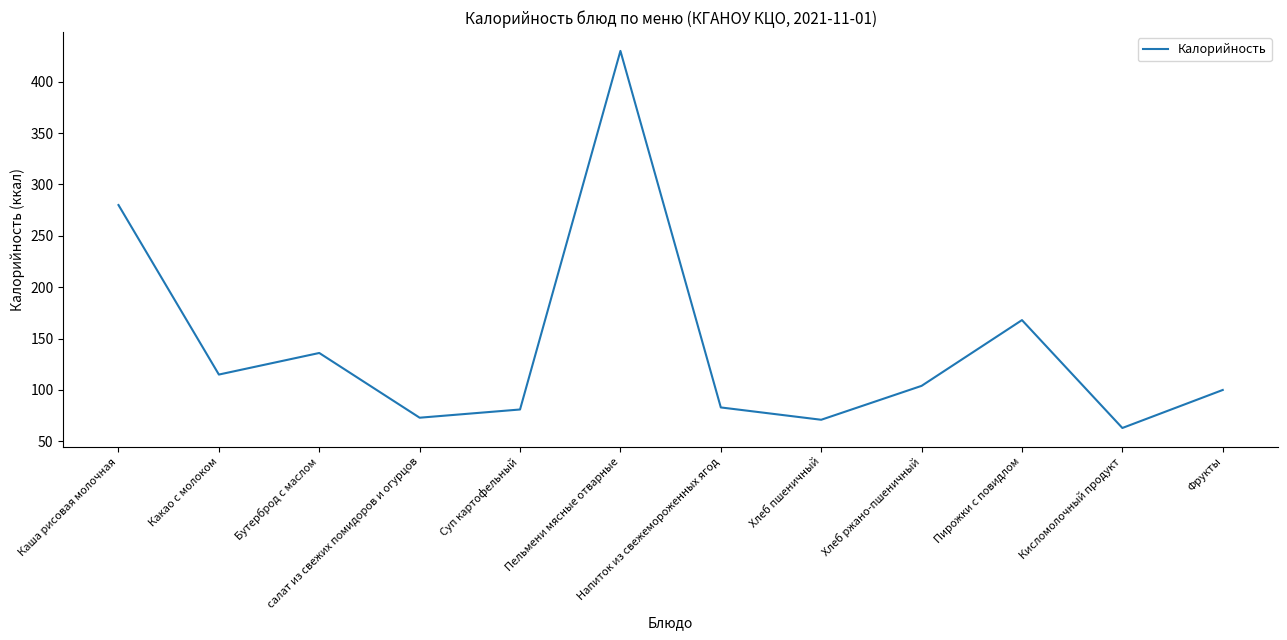

What is the approximate value at Фрукты?

100